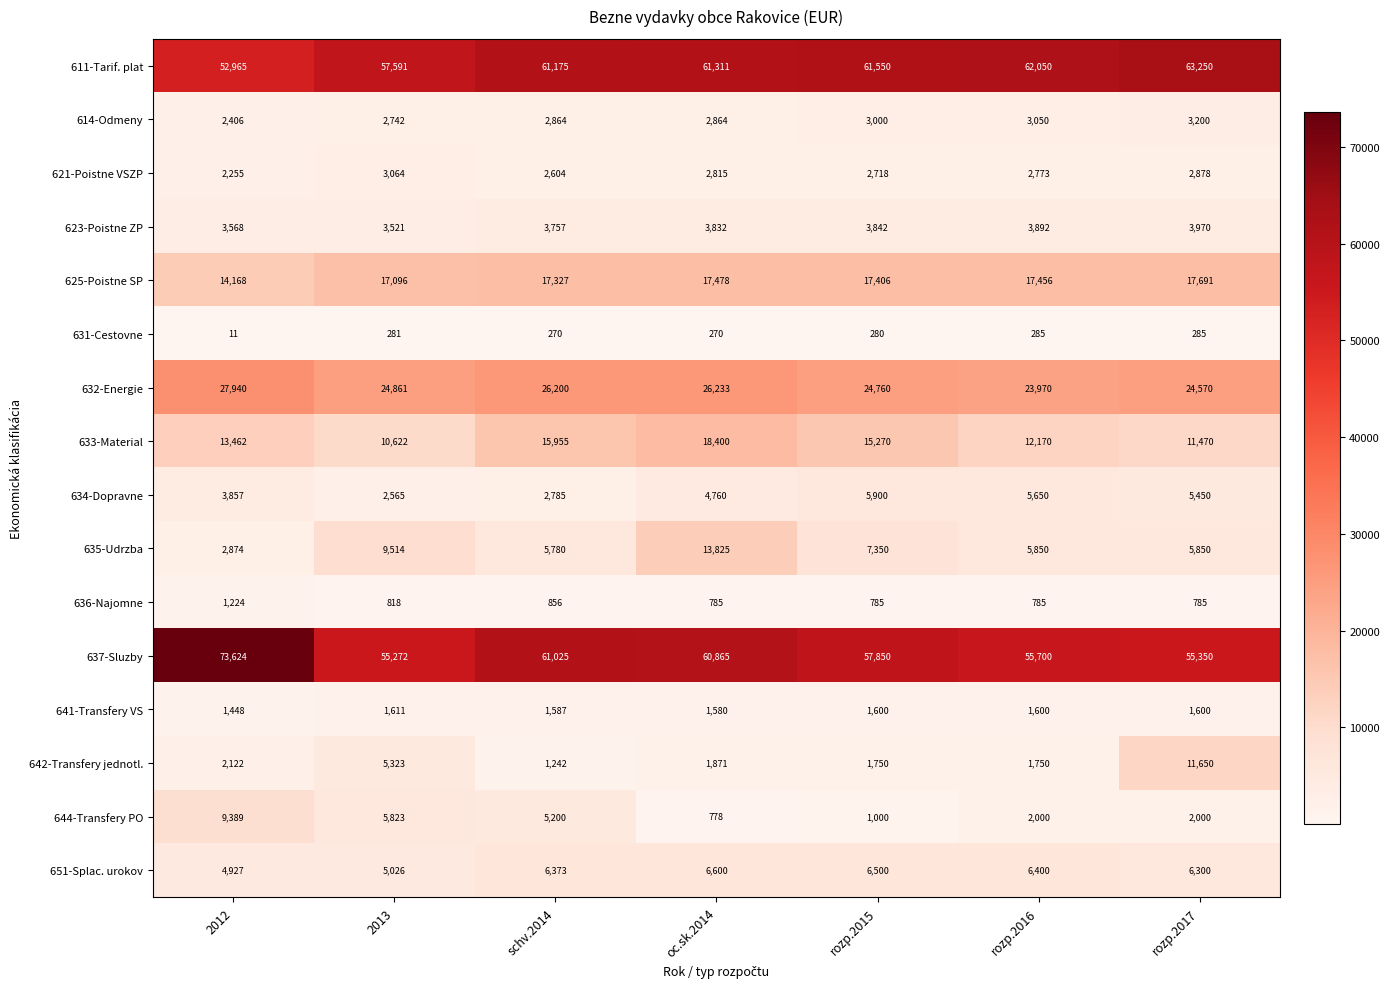

Which category has the lowest value across all series?

2012